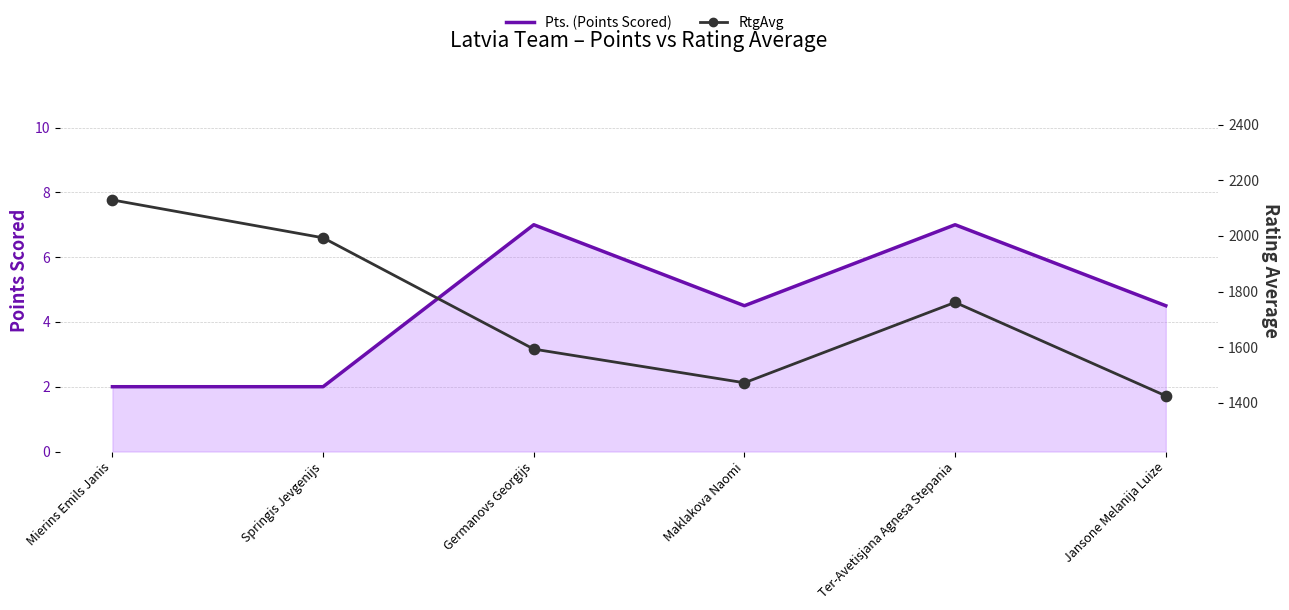

At how many categories does at least one series exceed 266?

6